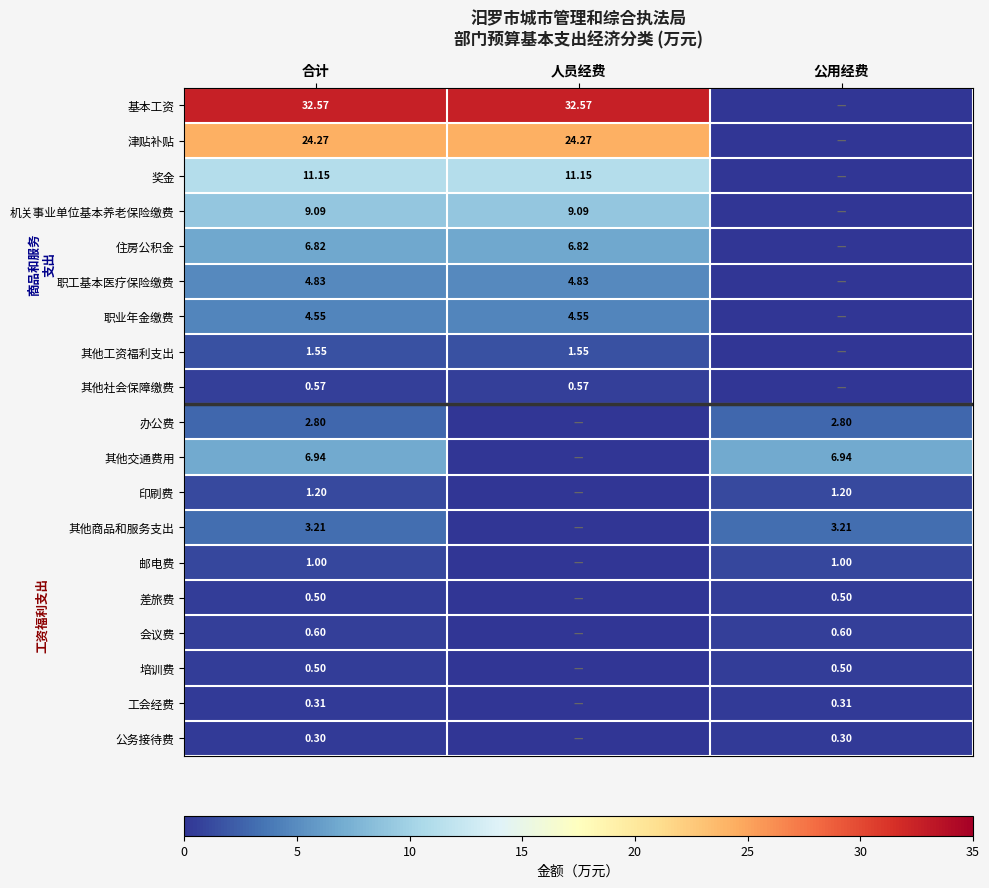

At which category does the chart reach its minimum across all series?

公用经费